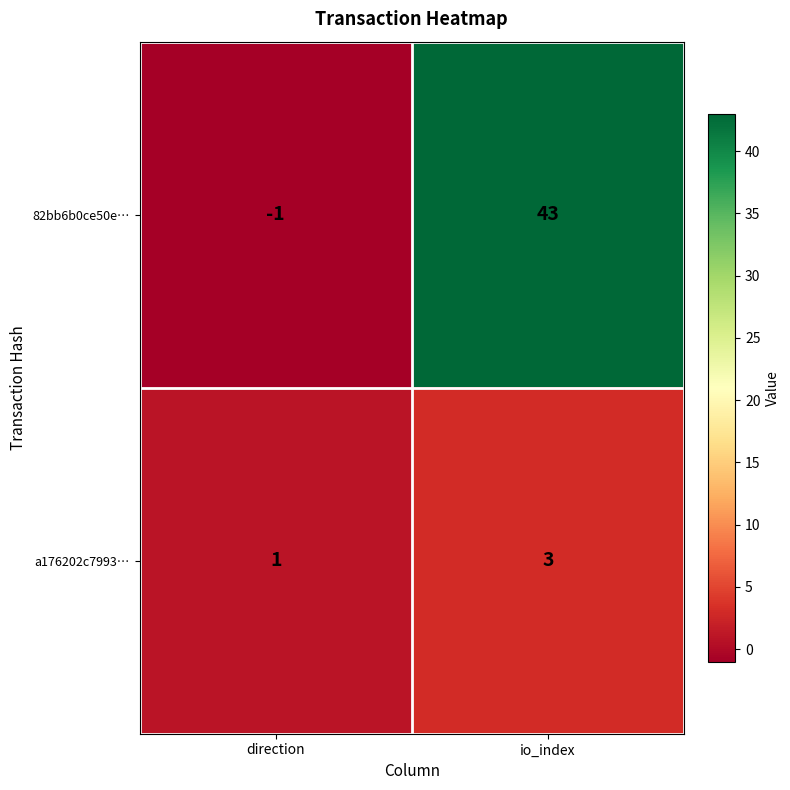

At io_index, list the series in order from smallest to largest.

a176202c7993…, 82bb6b0ce50e…